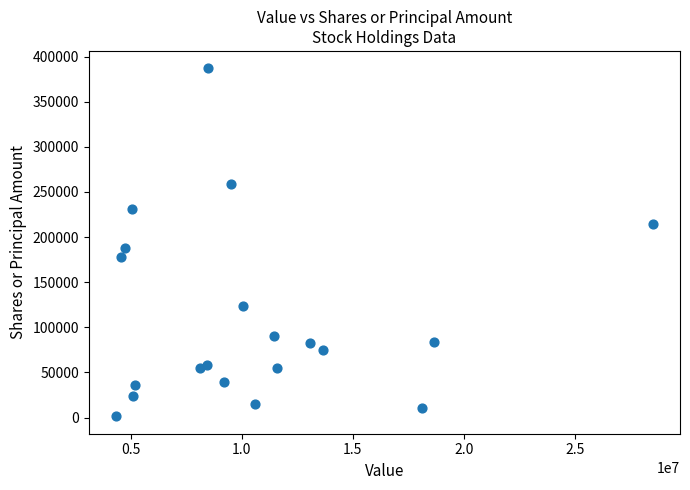

What is the range of Y values (max minus min)?

385724